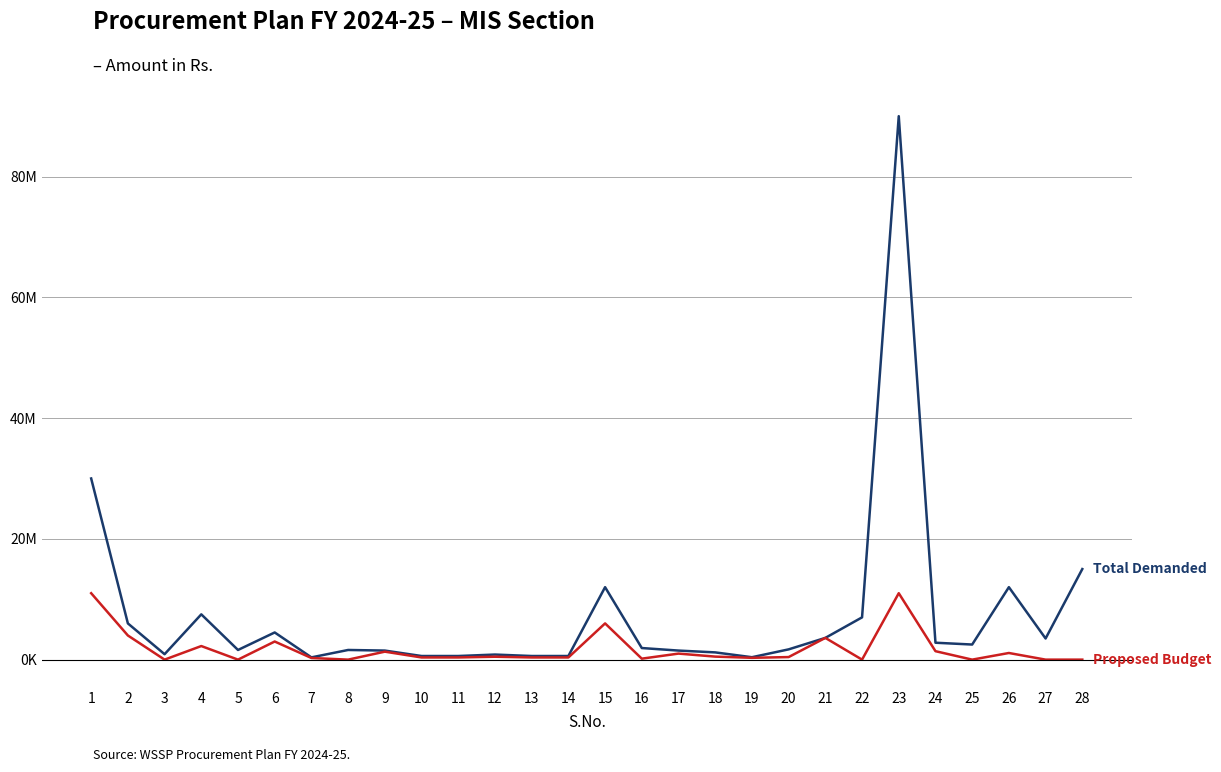

Is this an area chart (filled region under the line)?

No